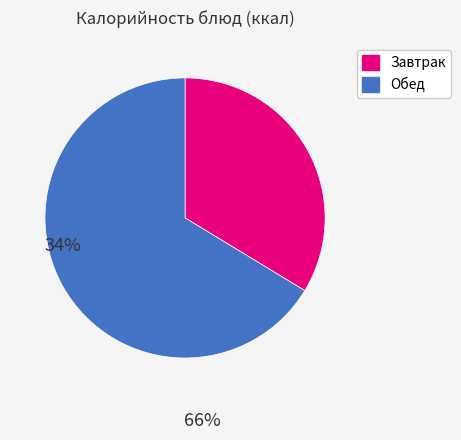

Is there a majority slice in this chart?

Yes